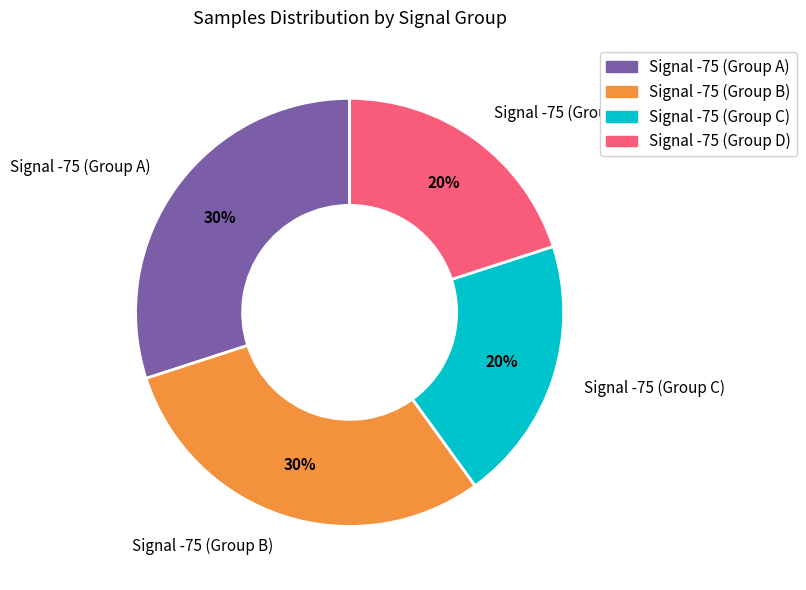

To the nearest percent, what percentage of the pie is Signal -75 (Group A)?

30%